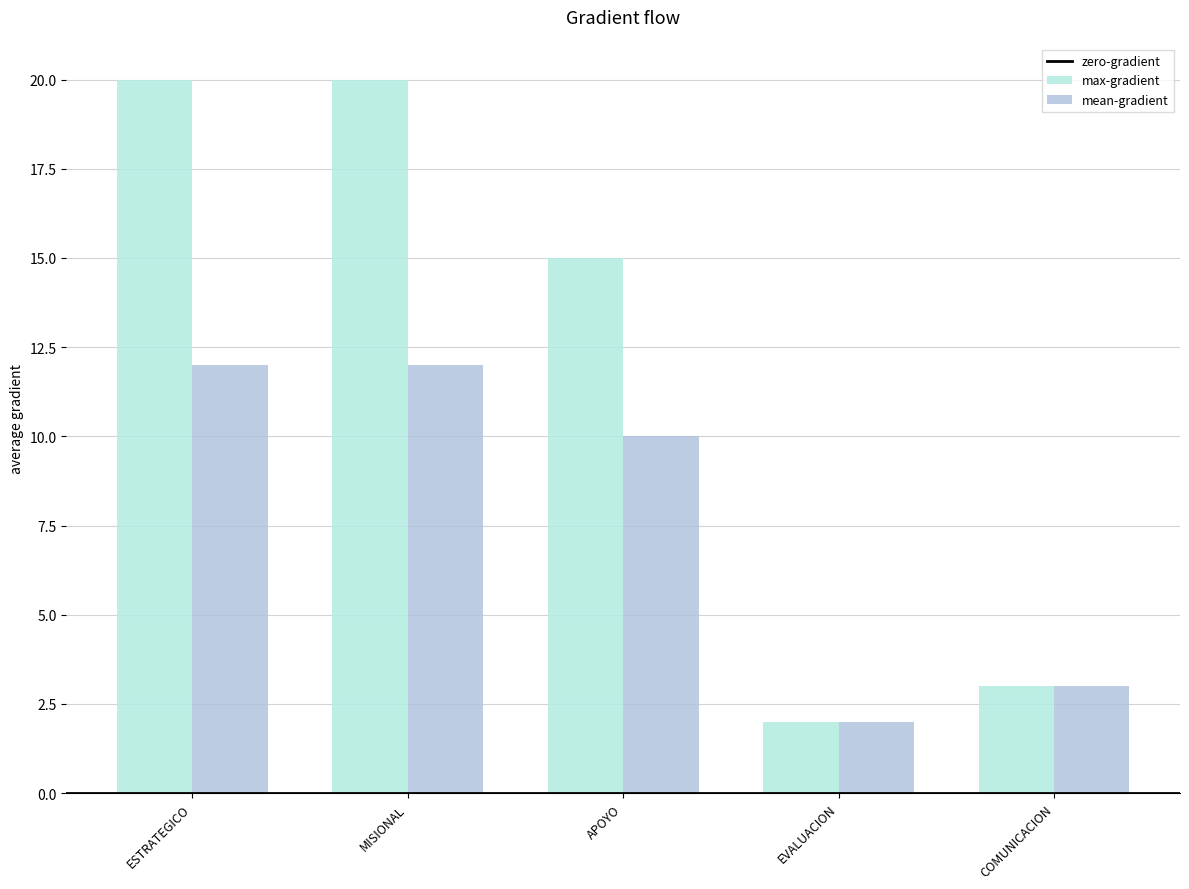

What is the greatest value displayed?

20